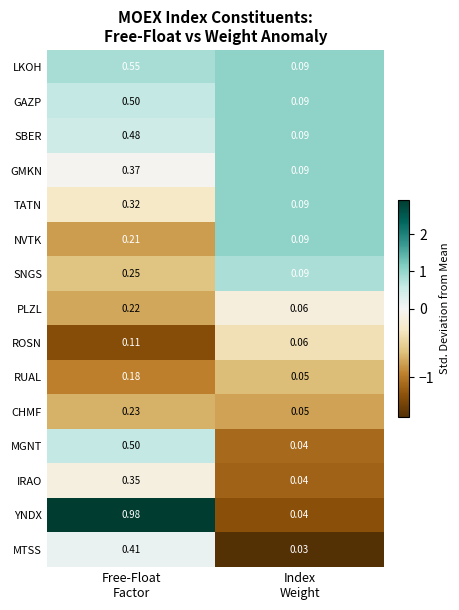

Which series has the widest spread of values?

YNDX